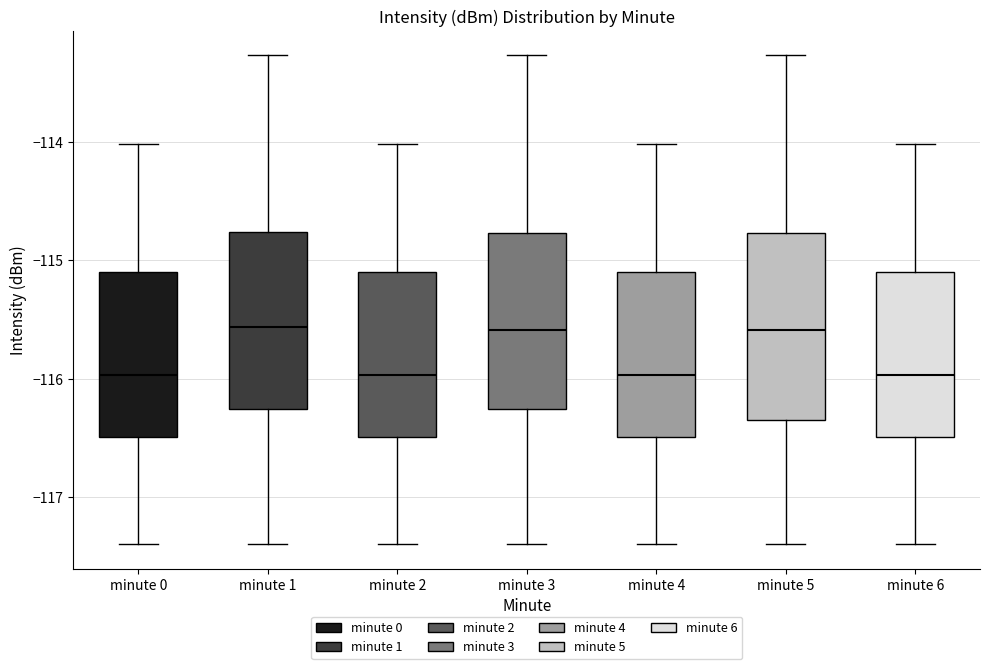

Reading left to right, transcribe this box plot: for each box, give where its median line is, the range the box spans, and where its two whiskers end, as read against the y-axis. The values are not printed on the chart, so give them approximately, as read against the axis.

minute 0: median -116.0, box -116.5 to -115.1, whiskers -117.4 to -114.0
minute 1: median -115.6, box -116.3 to -114.8, whiskers -117.4 to -113.3
minute 2: median -116.0, box -116.5 to -115.1, whiskers -117.4 to -114.0
minute 3: median -115.6, box -116.3 to -114.8, whiskers -117.4 to -113.3
minute 4: median -116.0, box -116.5 to -115.1, whiskers -117.4 to -114.0
minute 5: median -115.6, box -116.3 to -114.8, whiskers -117.4 to -113.3
minute 6: median -116.0, box -116.5 to -115.1, whiskers -117.4 to -114.0